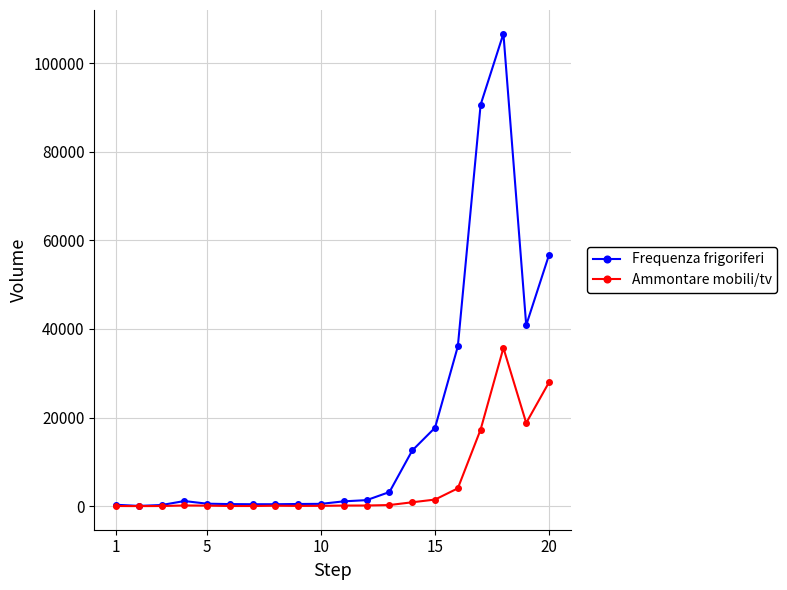

At how many categories does at least one series exceed 32858?

5